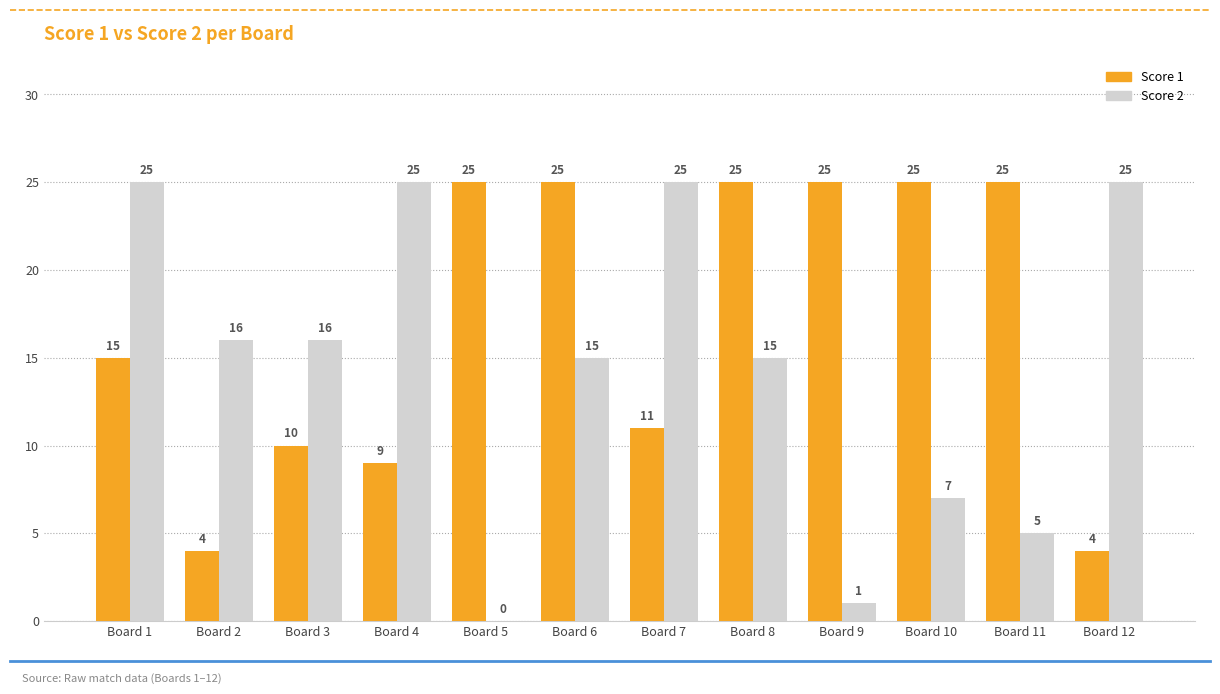

The value of Score 1 at Board 6 is 16. True or false?

False